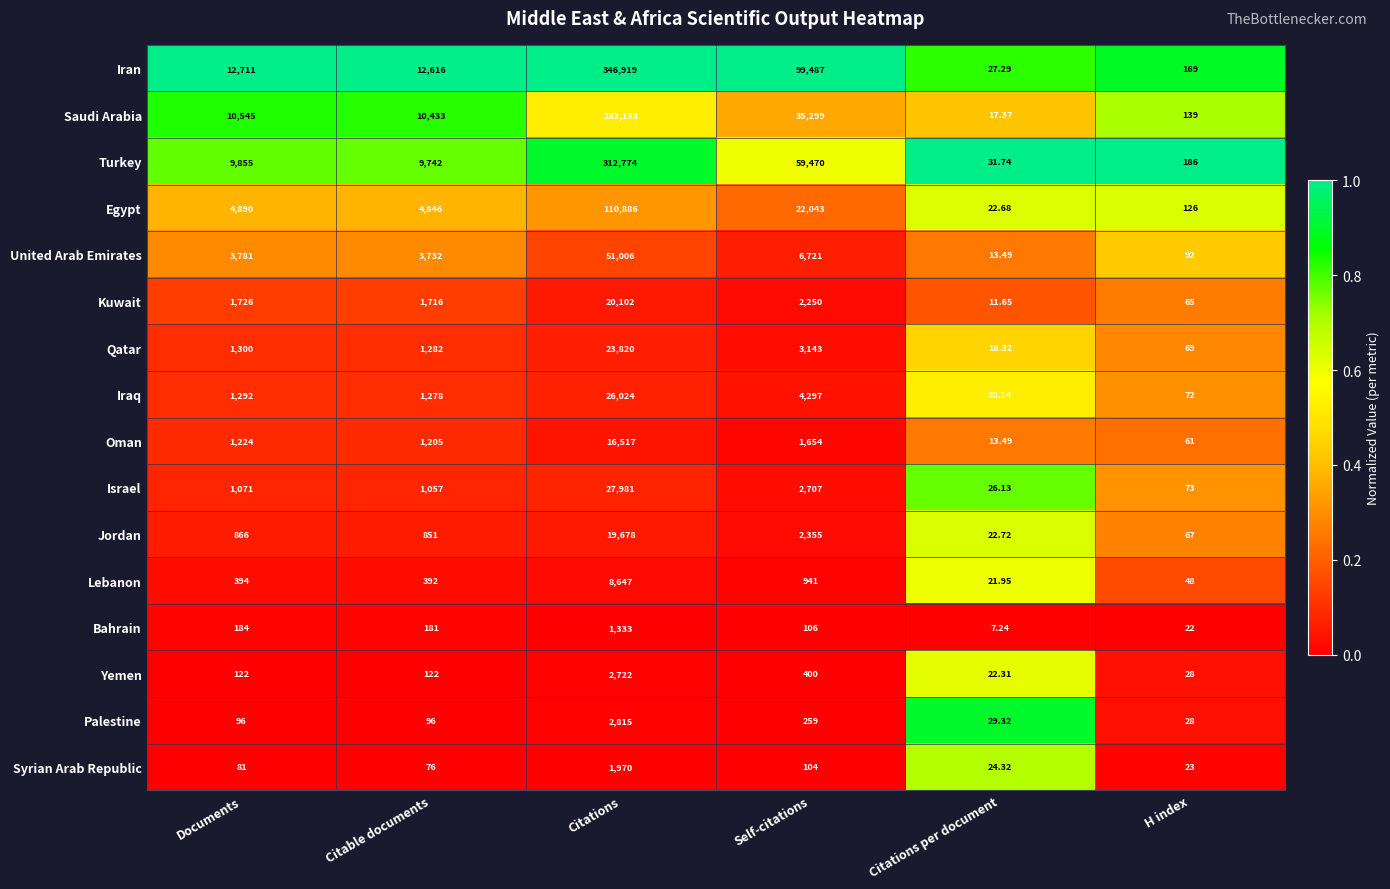

What is the total value across all series at Citations?

1156327.0